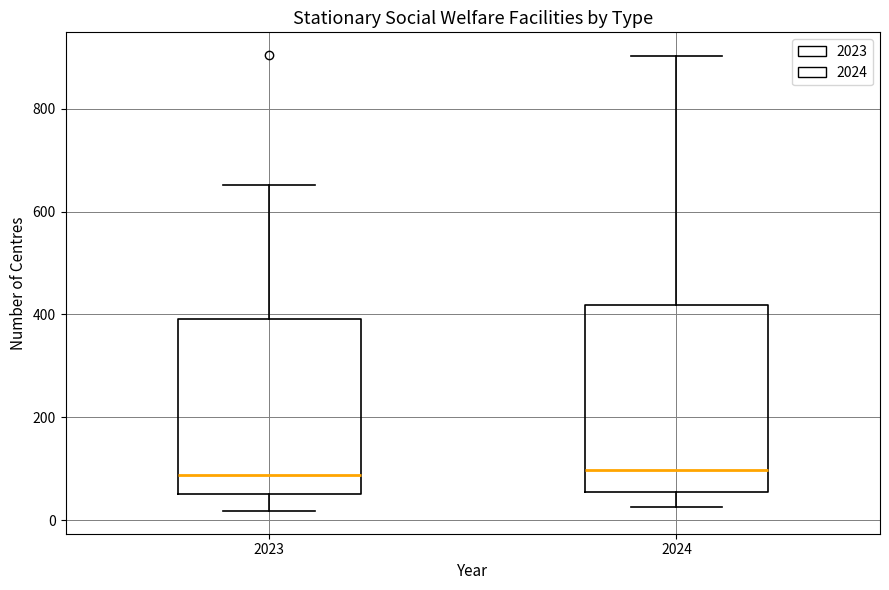

Reading left to right, read every box against the y-axis: the position of its median line, the range the box covers, and the ends of its whiskers. The values are not printed on the chart, so give them approximately, as read against the axis.

2023: median 80, box 60 to 400, whiskers 20 to 660
2024: median 100, box 60 to 420, whiskers 20 to 900